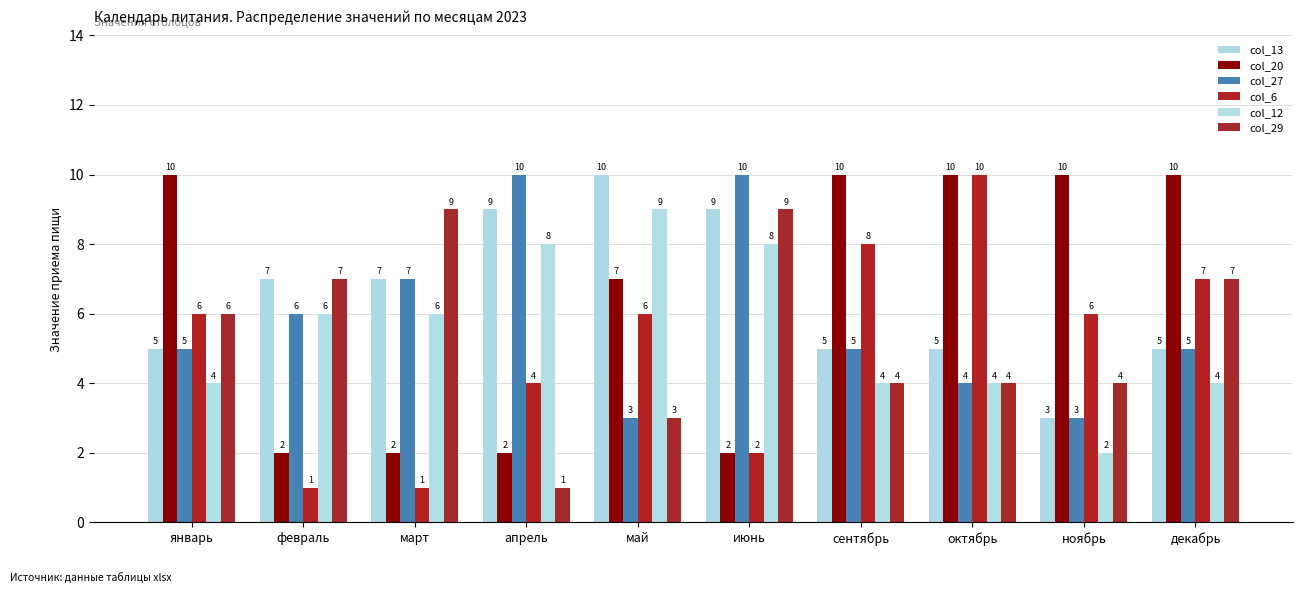

Read the col_13 value at октябрь.

5